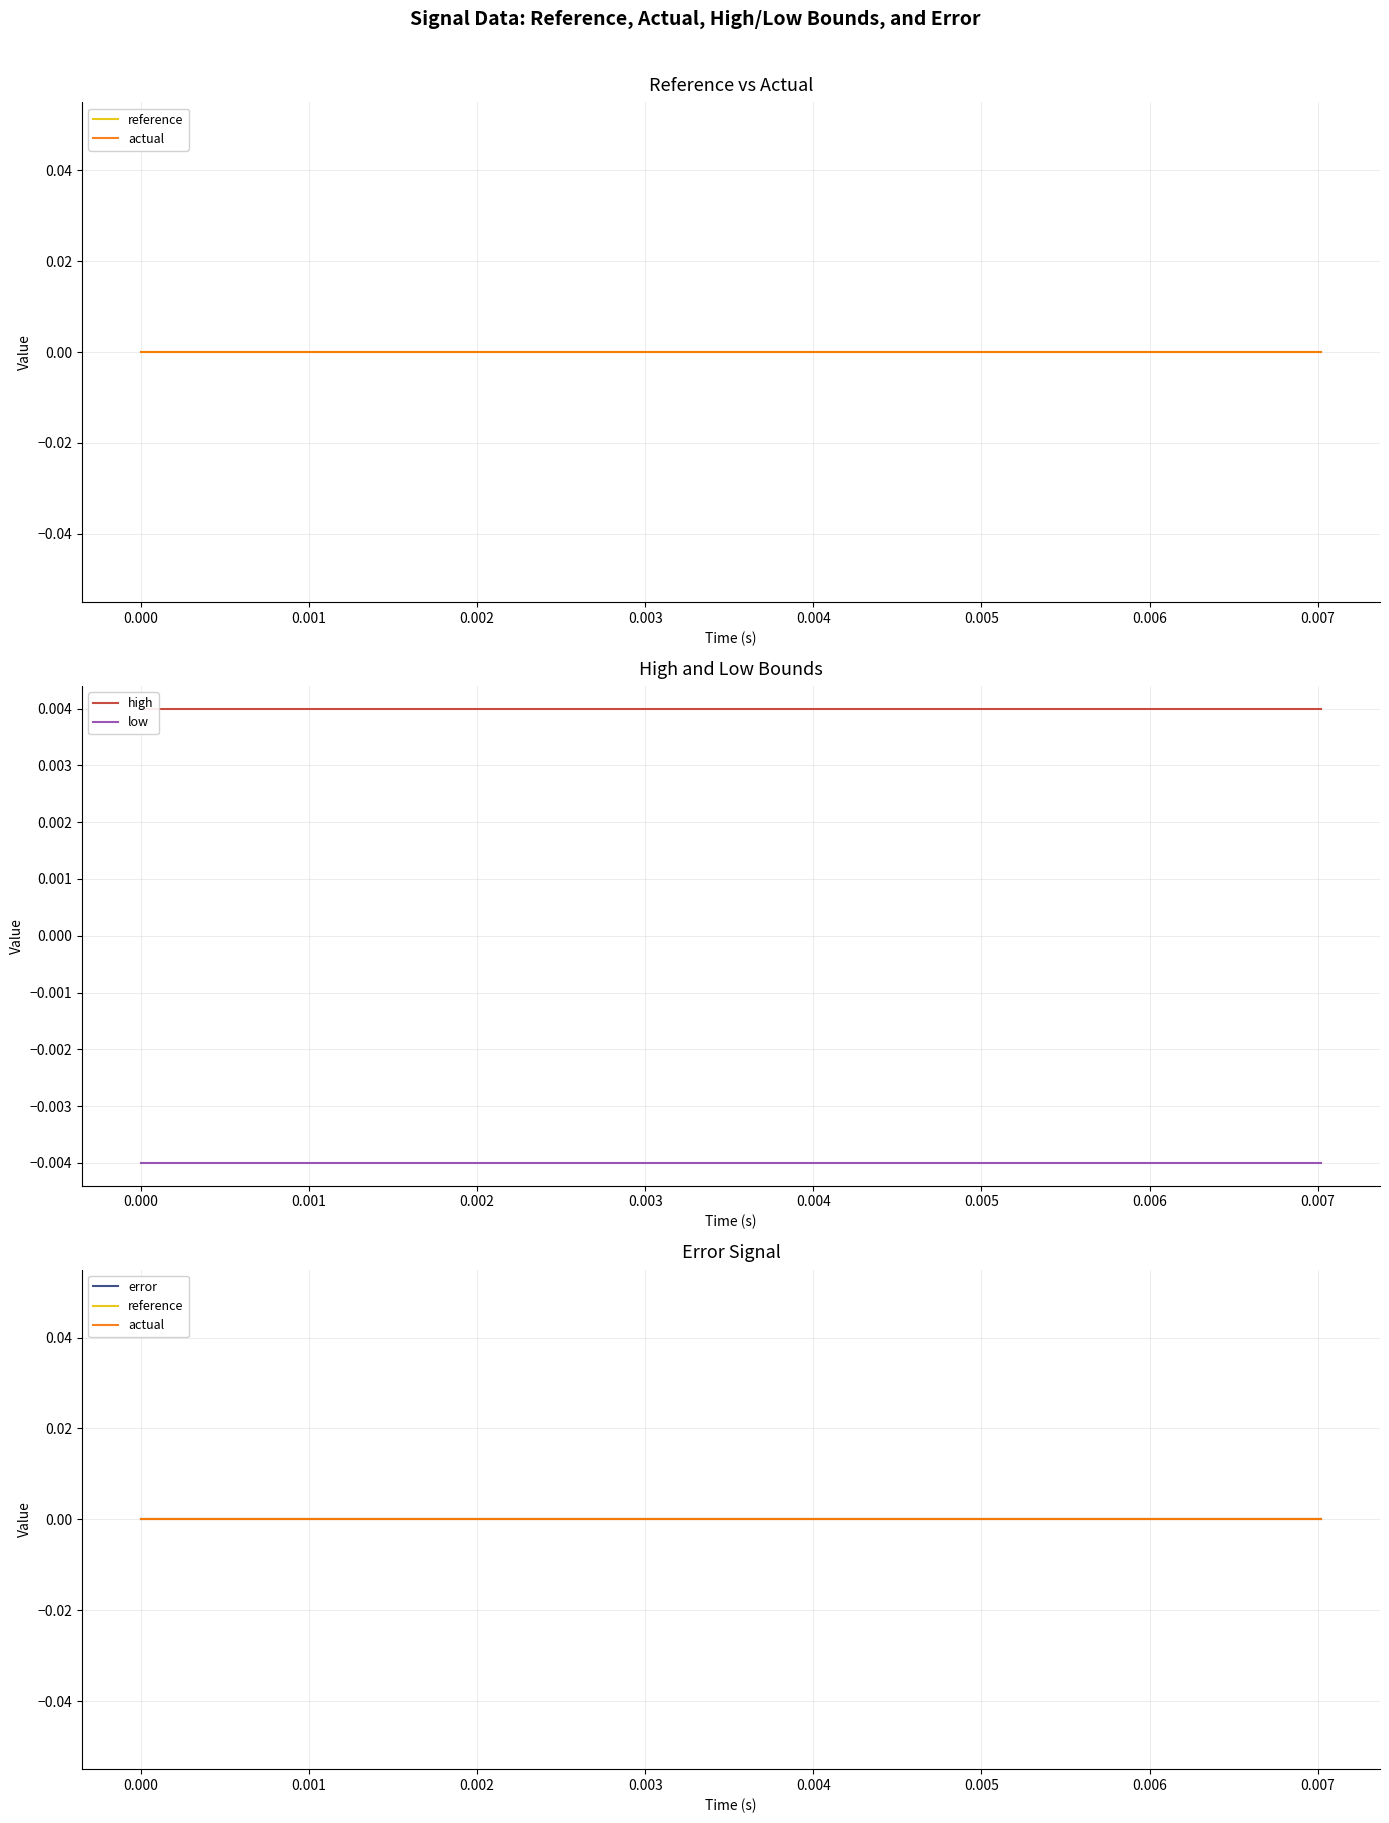

Which series has the largest range (max minus min)?

reference